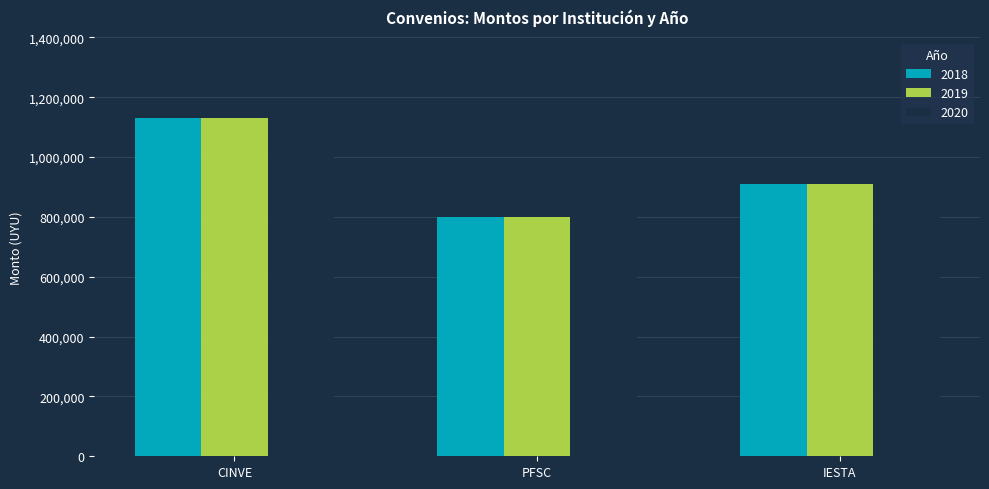

At which category is the sum across all series the highest?

CINVE